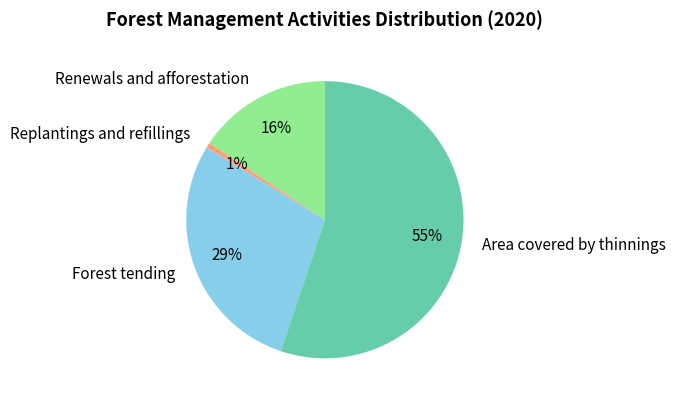

Combined, do Replantings and refillings and Area covered by thinnings account for over 50%?

Yes